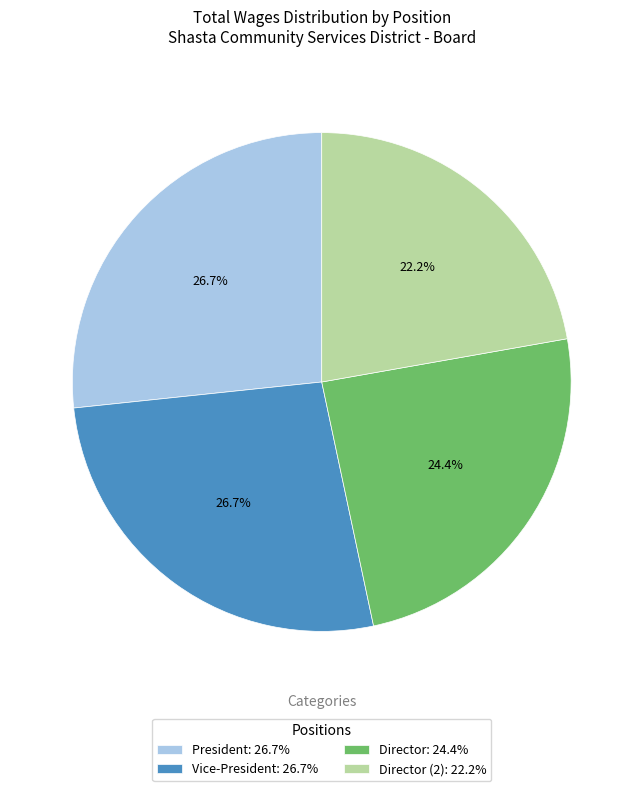

What percentage is NOT represented by Vice-President: 26.7%?

73.3%